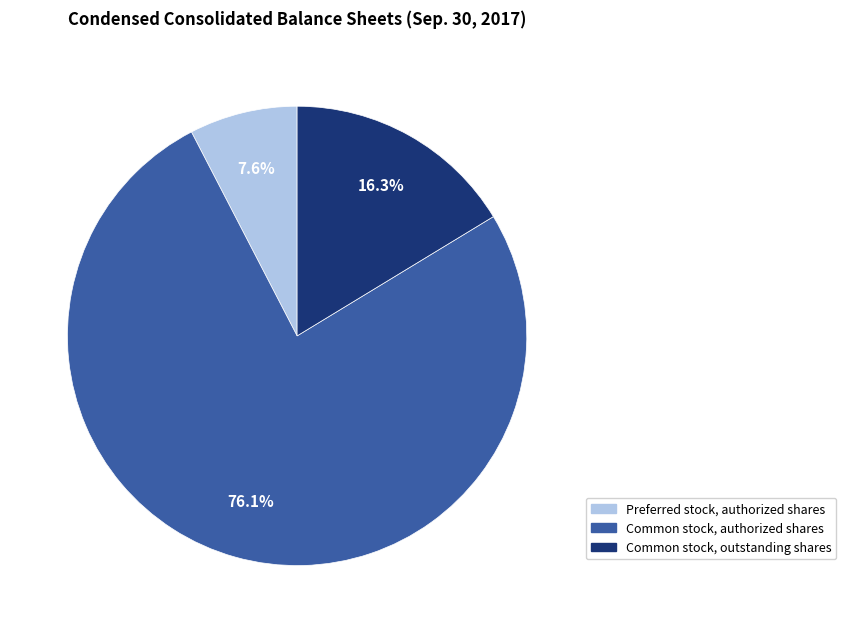

True or false: Common stock, outstanding shares accounts for 16% of the total.

True